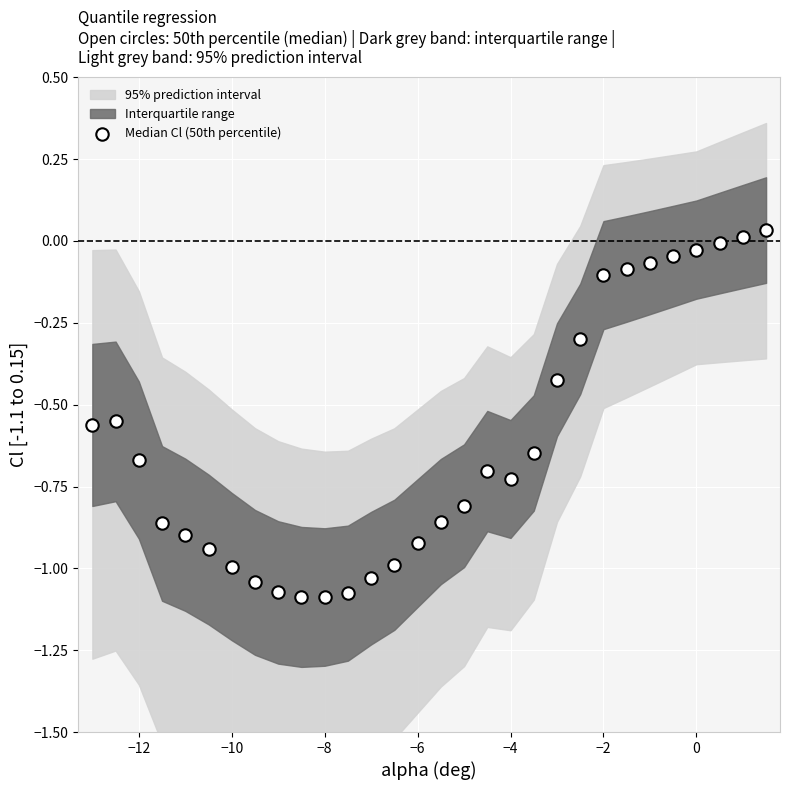

What is the range of Y values (max minus min)?

1.1